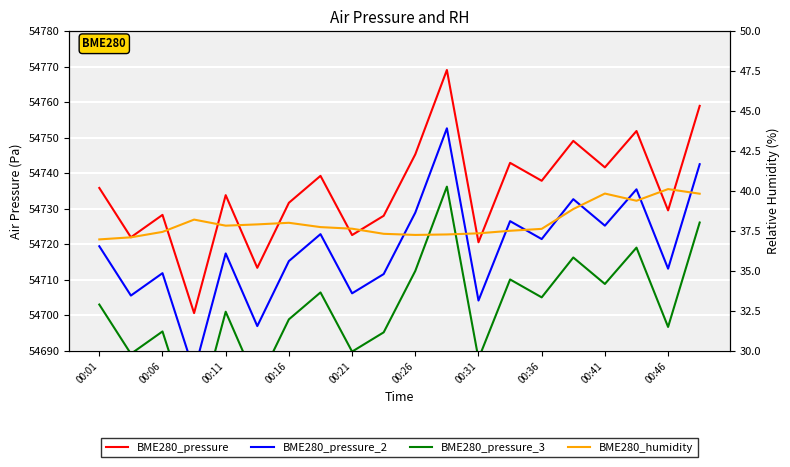

At how many categories does at least one series exceed 16554?

20